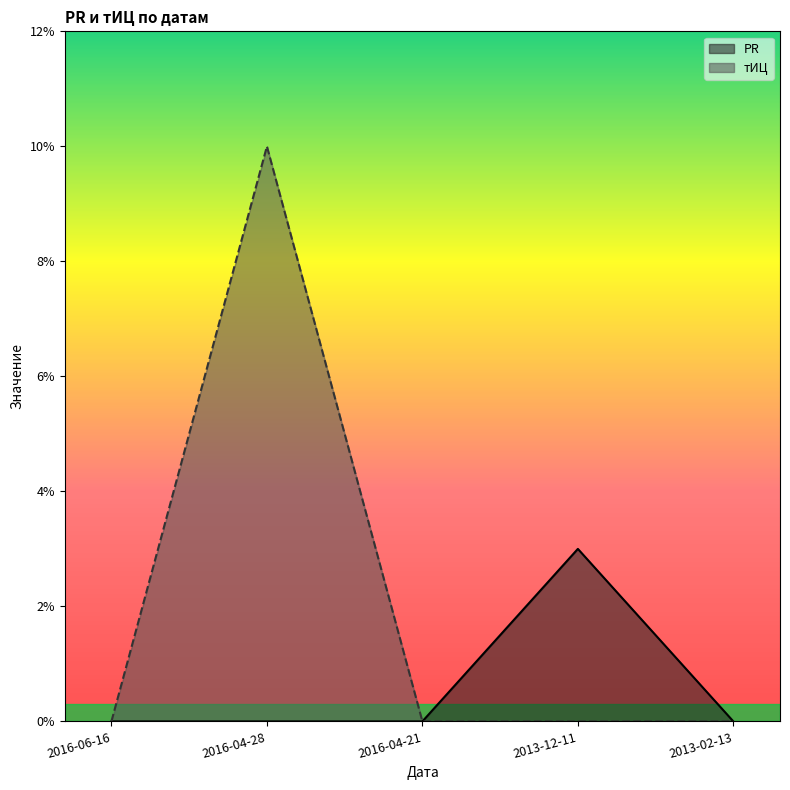

List the series in order of their overall mean, lowest first.

PR, тИЦ